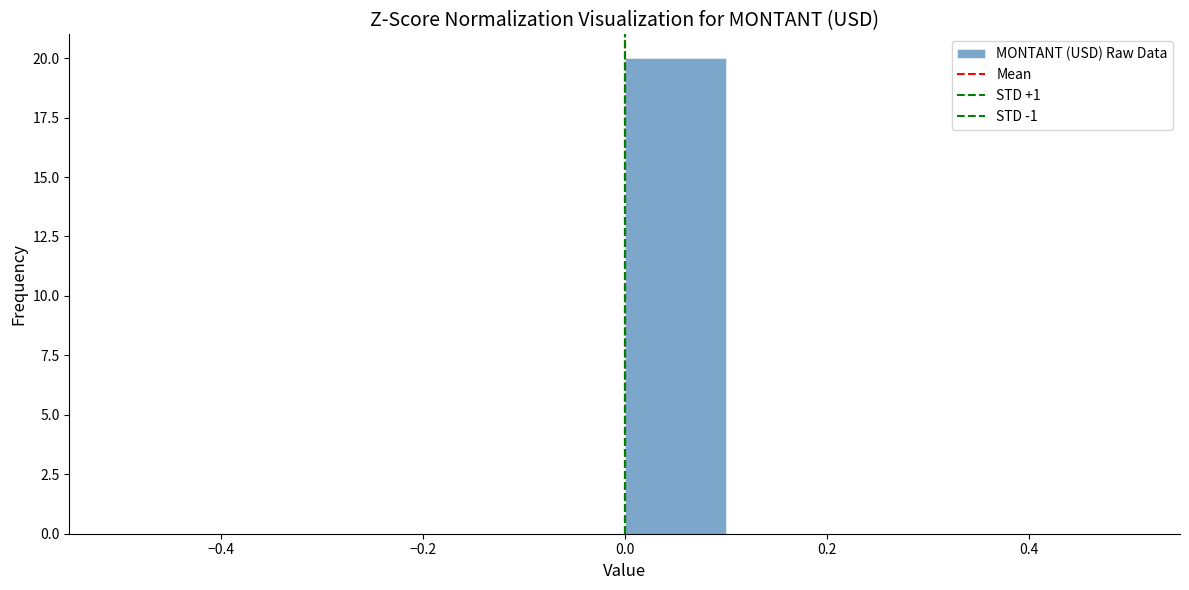

Reading left to right, transcribe this chart: for each bar, give the range it covers on the x-axis and its height. The values are not printed on the chart, so give them approximately, as read against the axis.

-0.5 to -0.4: 0
-0.4 to -0.3: 0
-0.3 to -0.2: 0
-0.2 to -0.1: 0
-0.1 to 0.0: 0
0.0 to 0.1: 20
0.1 to 0.2: 0
0.2 to 0.3: 0
0.3 to 0.4: 0
0.4 to 0.5: 0